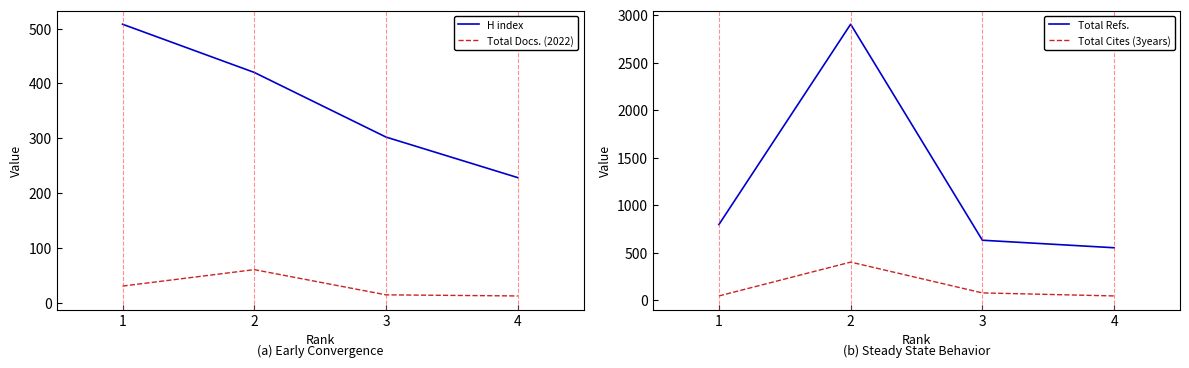

Rank the categories by Total Docs. (2022) value from highest to lowest.

2, 1, 3, 4